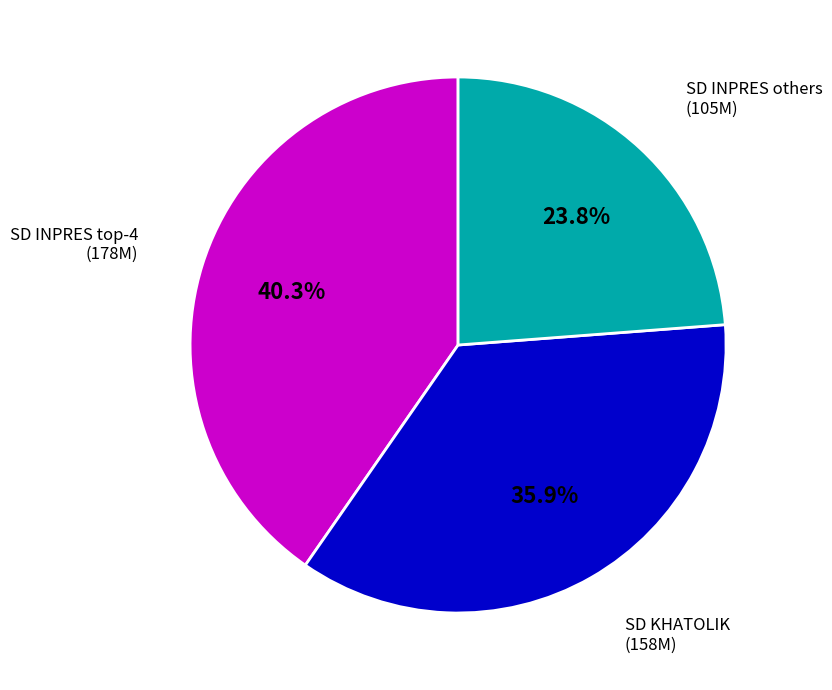

Is there any slice that represents more than half of the pie?

No